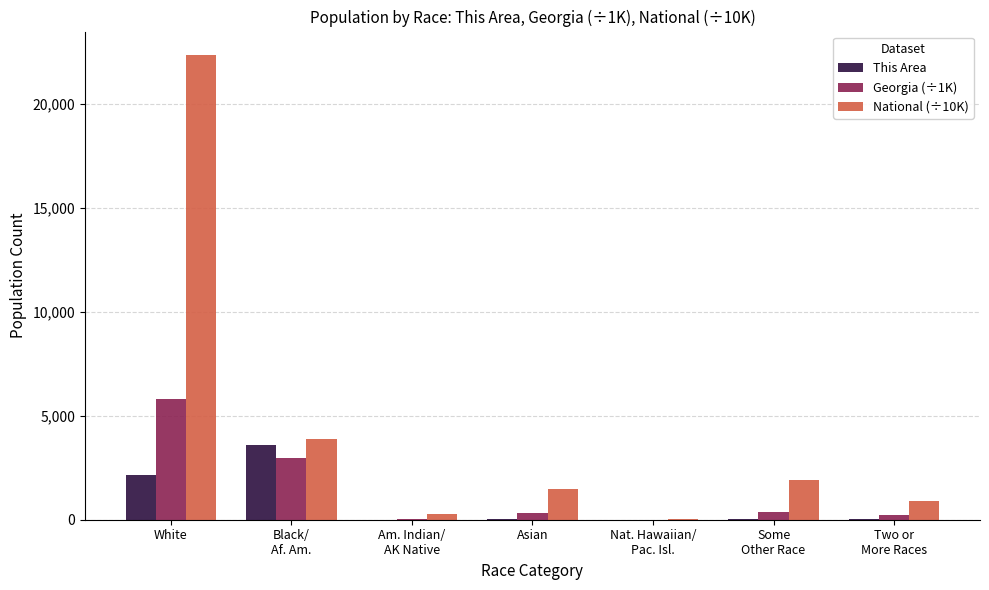

Which series has the largest range (max minus min)?

National (÷10K)